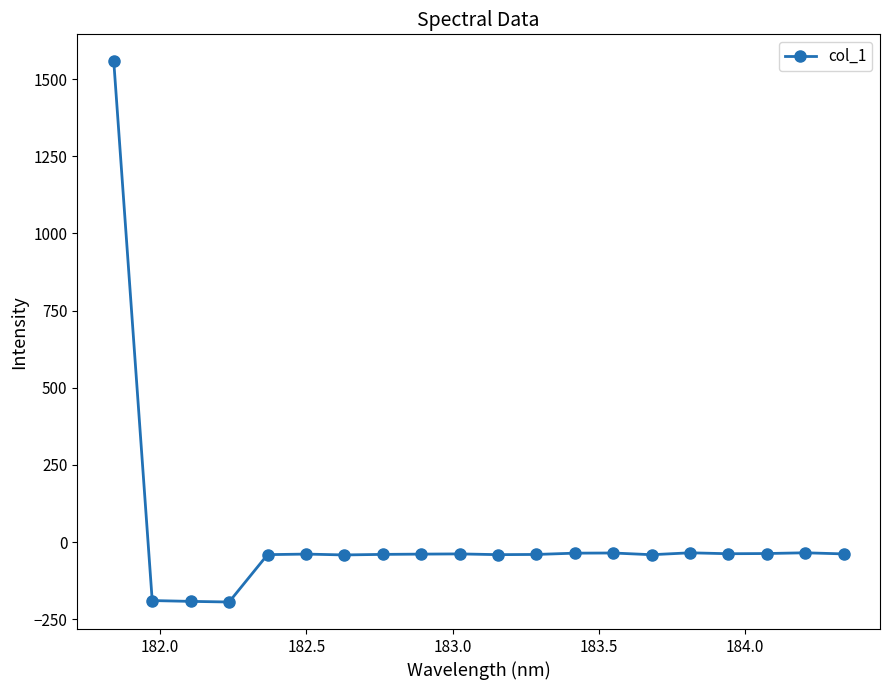

What is the minimum value shown in the chart?

-193.9